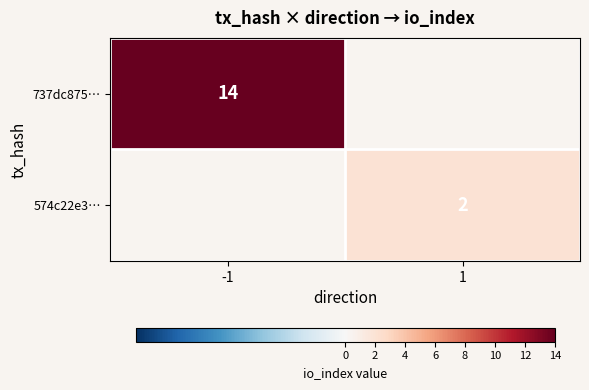

Is the value of 737dc875… at -1 greater than the value of 574c22e3… at 1?

Yes